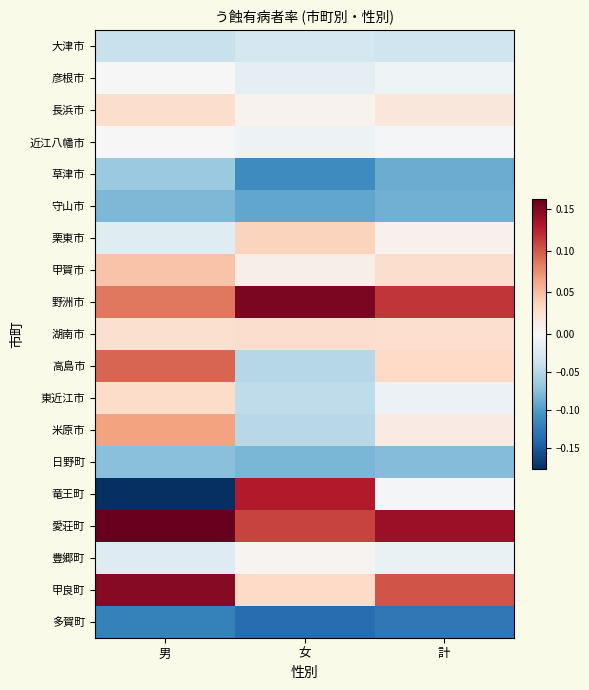

Count the number of data series in this chart.

19